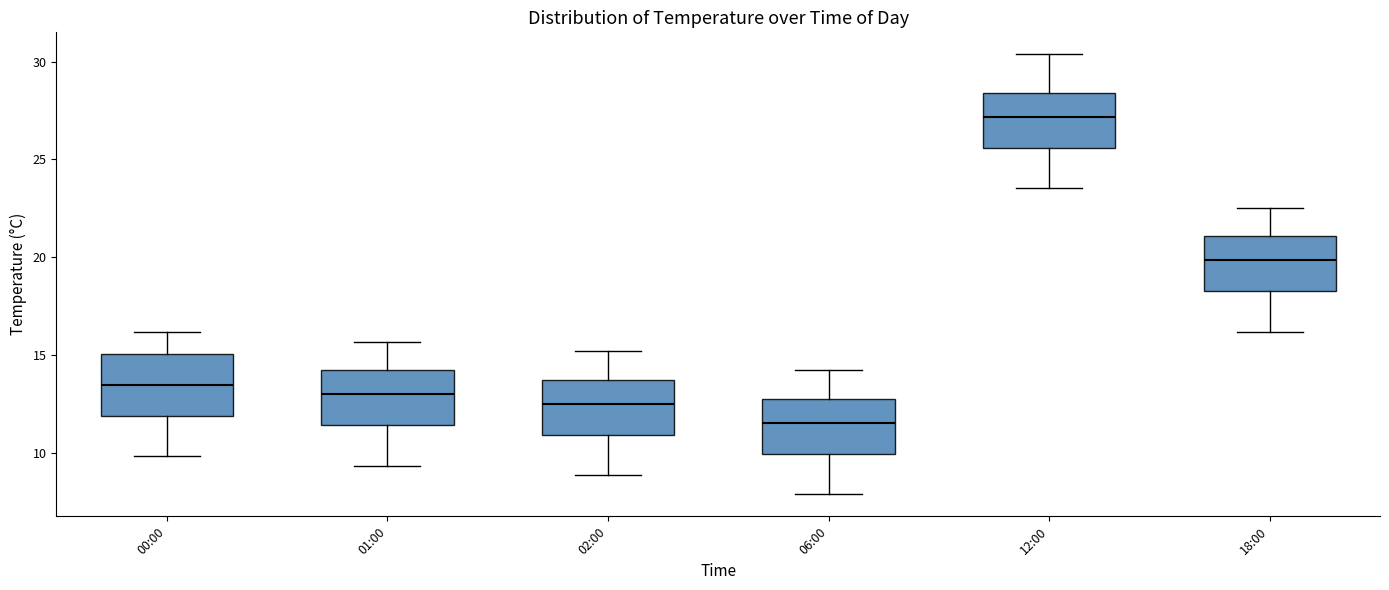

Reading left to right, transcribe this box plot: for each box, give where its median line is, the range the box spans, and where its two whiskers end, as read against the y-axis. The values are not printed on the chart, so give them approximately, as read against the axis.

00:00: median 13.5, box 12.0 to 15.0, whiskers 10.0 to 16.0
01:00: median 13.0, box 11.5 to 14.0, whiskers 9.5 to 15.5
02:00: median 12.5, box 11.0 to 13.5, whiskers 9.0 to 15.0
06:00: median 11.5, box 10.0 to 12.5, whiskers 8.0 to 14.0
12:00: median 27.0, box 25.5 to 28.5, whiskers 23.5 to 30.5
18:00: median 20.0, box 18.5 to 21.0, whiskers 16.0 to 22.5